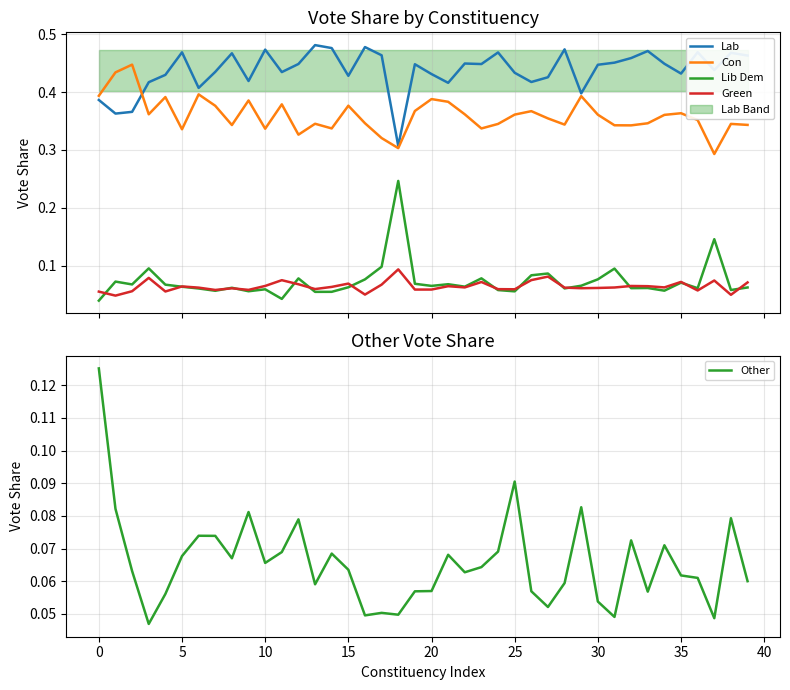

What are all the series names shown in the legend?

Lab, Con, Lib Dem, Green, Other